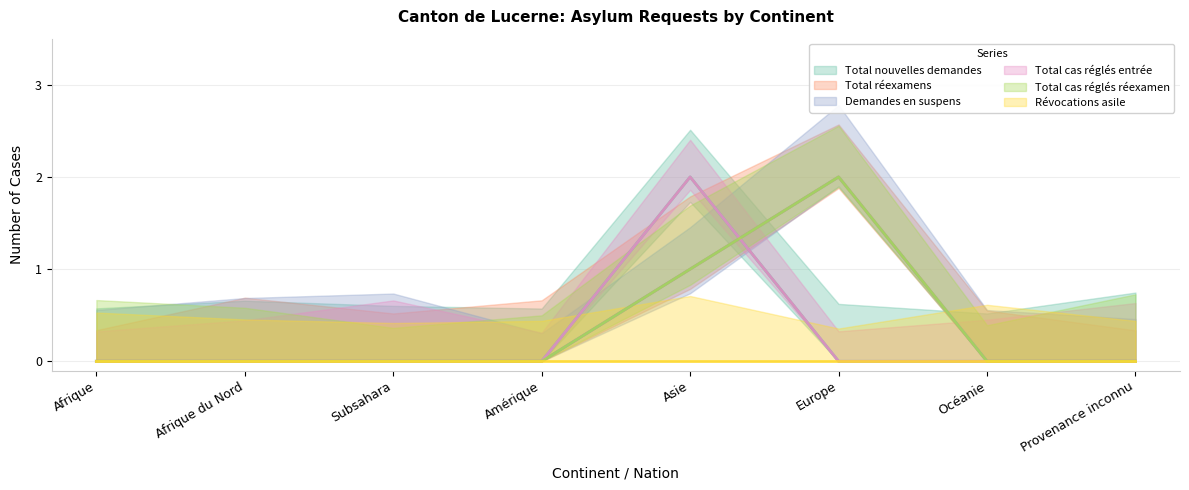

What is the value of the Demandes en suspens point at the 5th from the left?

1